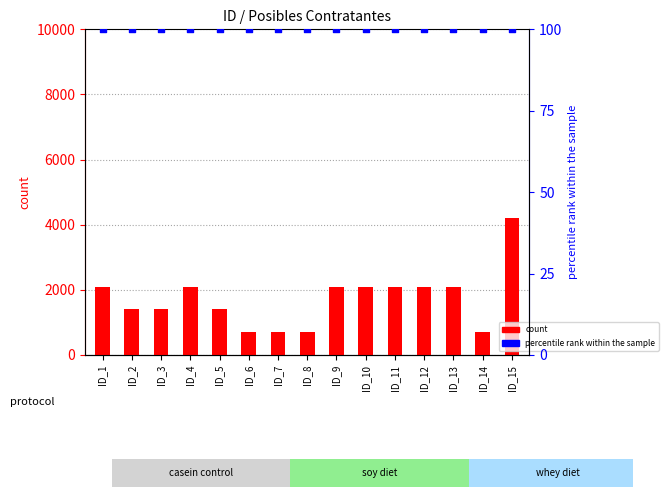

Which series contains the lowest Y value?

percentile rank within the sample